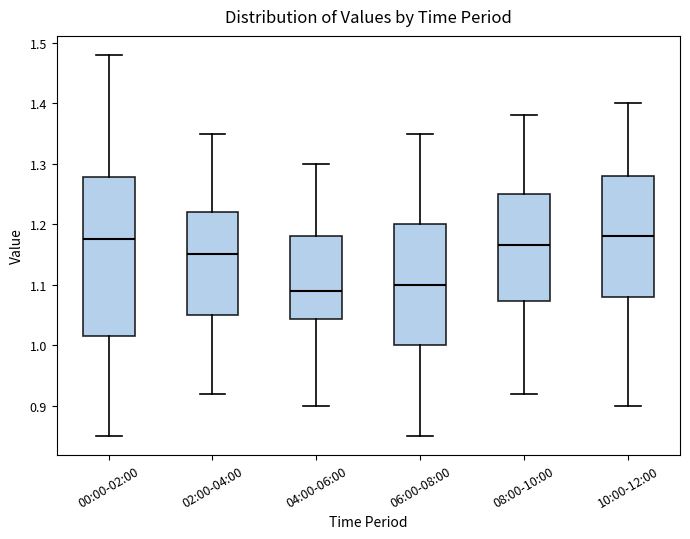

Reading left to right, transcribe this box plot: for each box, give where its median line is, the range the box spans, and where its two whiskers end, as read against the y-axis. The values are not printed on the chart, so give them approximately, as read against the axis.

00:00-02:00: median 1.18, box 1.02 to 1.28, whiskers 0.85 to 1.48
02:00-04:00: median 1.15, box 1.05 to 1.22, whiskers 0.92 to 1.35
04:00-06:00: median 1.09, box 1.04 to 1.18, whiskers 0.90 to 1.30
06:00-08:00: median 1.10, box 1.00 to 1.20, whiskers 0.85 to 1.35
08:00-10:00: median 1.17, box 1.07 to 1.25, whiskers 0.92 to 1.38
10:00-12:00: median 1.18, box 1.08 to 1.28, whiskers 0.90 to 1.40